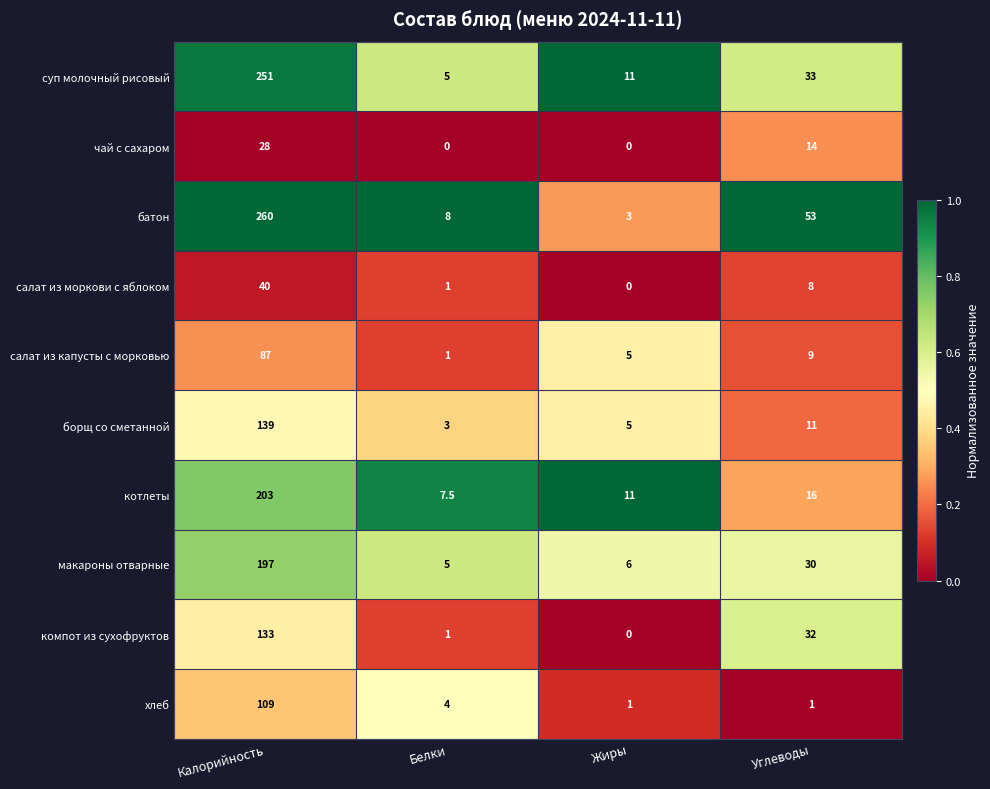

What is the total value across all series at Углеводы?

207.0